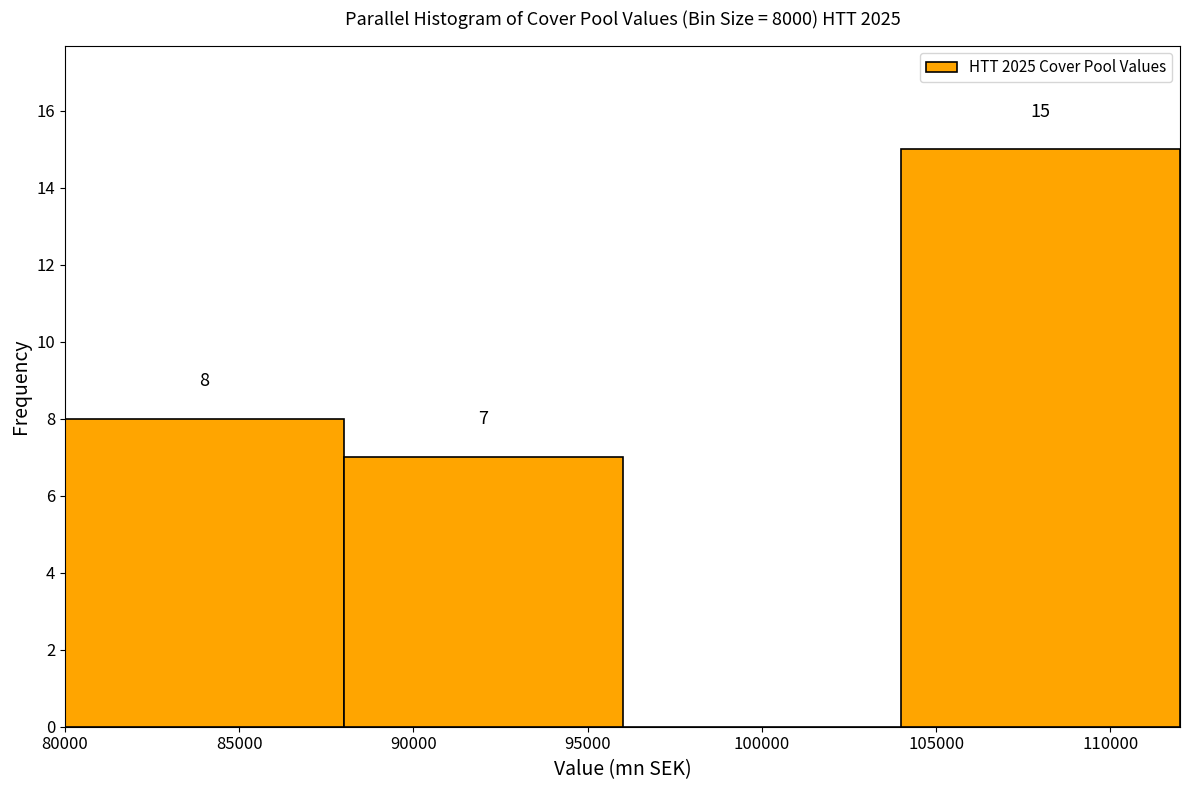

Over which range of the x-axis is the bar tallest?

104000 to 112000